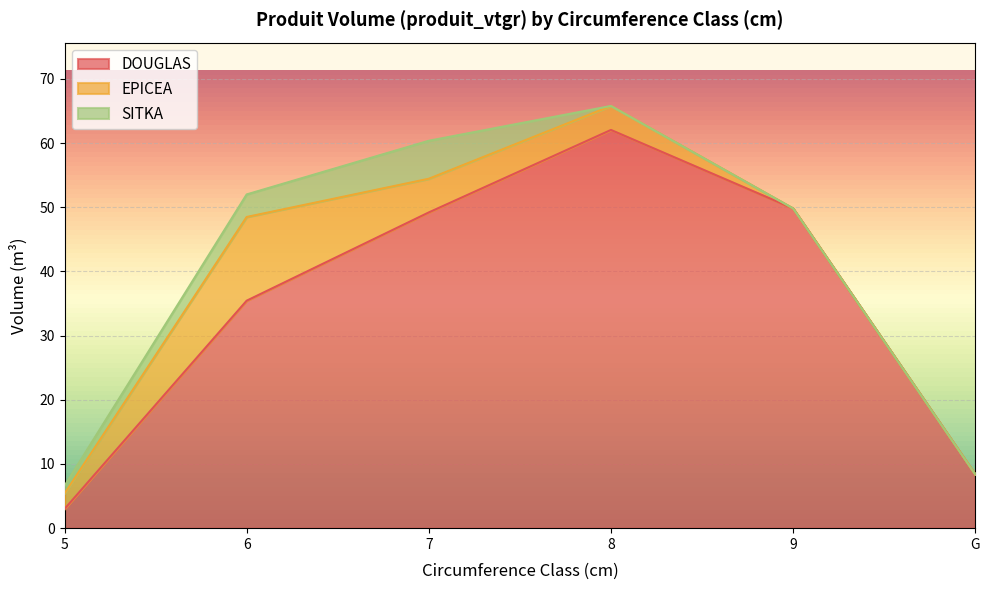

What is the spread (max minus min) of values at 5?

1.8